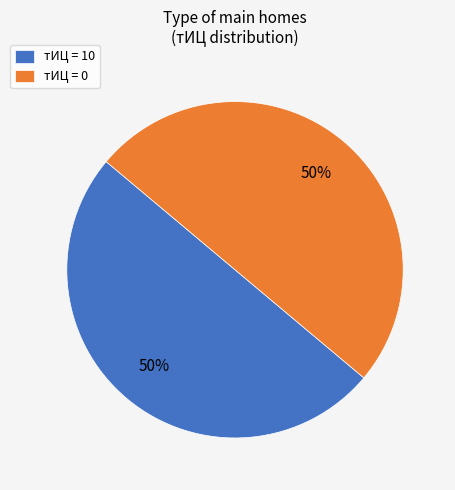

What is the ratio of the value at тИЦ = 0 to the value at тИЦ = 10?

1.0